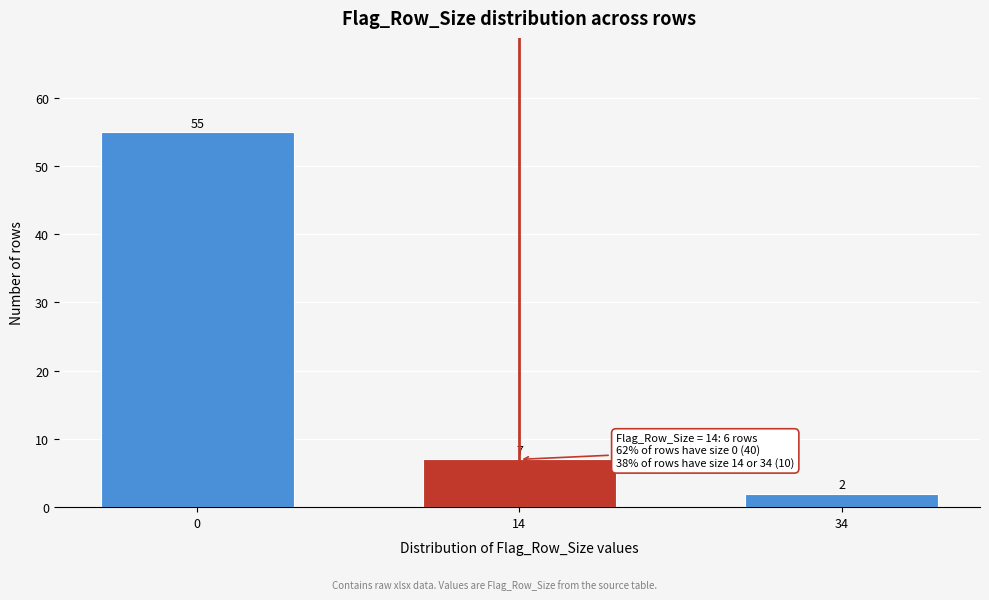

Reading right to left, transcribe all the data shown in this chart.

34=2	14=7	0=55